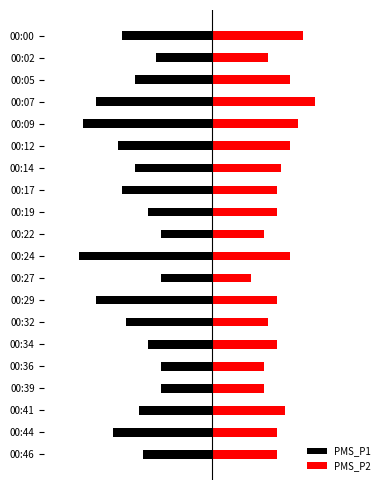

What is the difference between the maximum and second lowest values in the PMS_P1 series?

6.0